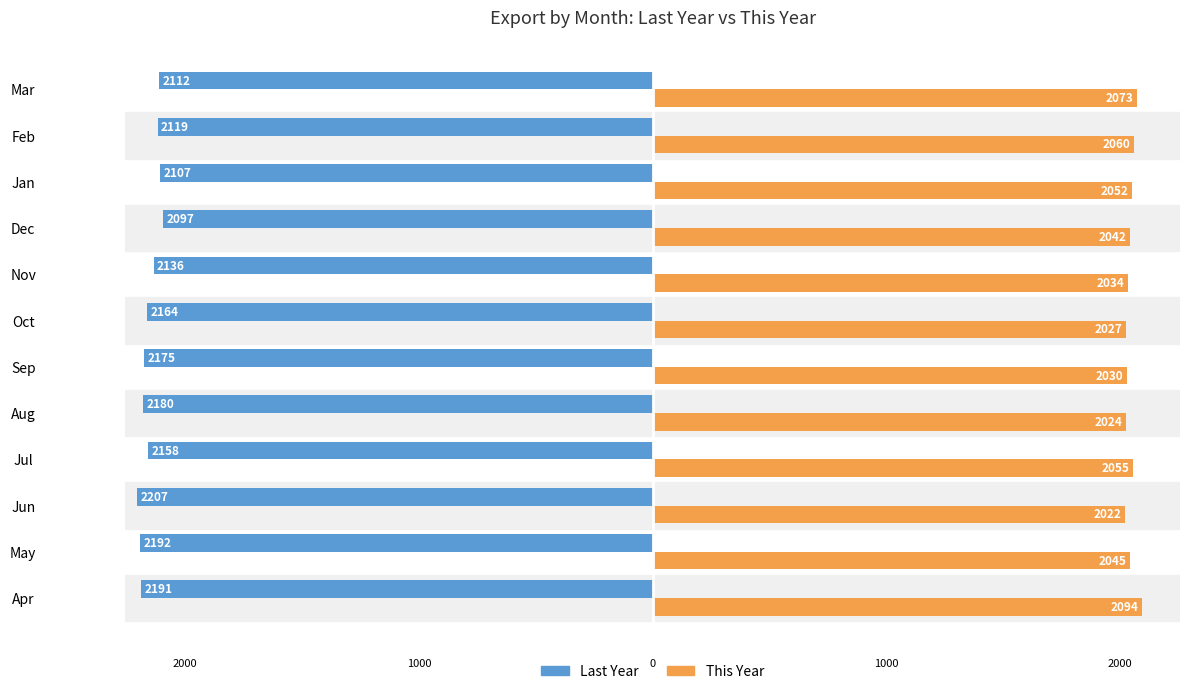

What are all the series names shown in the legend?

Last Year, This Year